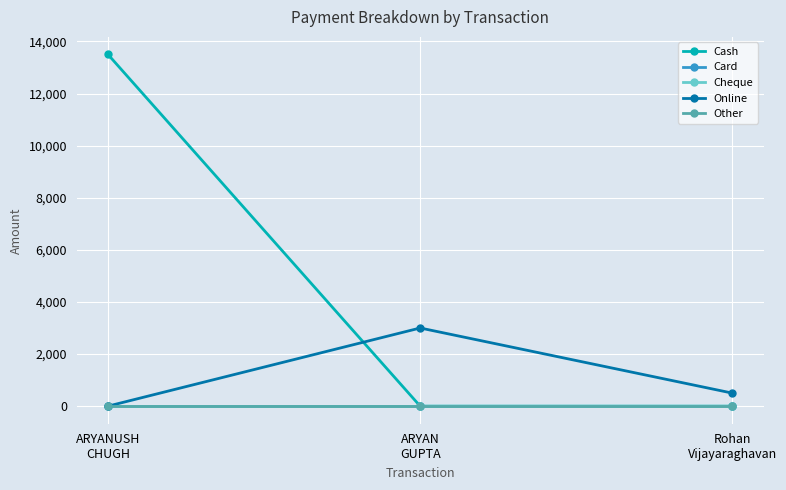

Reading left to right, list all the values displayed in this chart.

Cash: ARYANUSH
CHUGH=13500	ARYAN
GUPTA=0	Rohan
Vijayaraghavan=0
Card: ARYANUSH
CHUGH=0	ARYAN
GUPTA=0	Rohan
Vijayaraghavan=0
Cheque: ARYANUSH
CHUGH=0	ARYAN
GUPTA=0	Rohan
Vijayaraghavan=0
Online: ARYANUSH
CHUGH=0	ARYAN
GUPTA=3000	Rohan
Vijayaraghavan=500
Other: ARYANUSH
CHUGH=0	ARYAN
GUPTA=0	Rohan
Vijayaraghavan=0